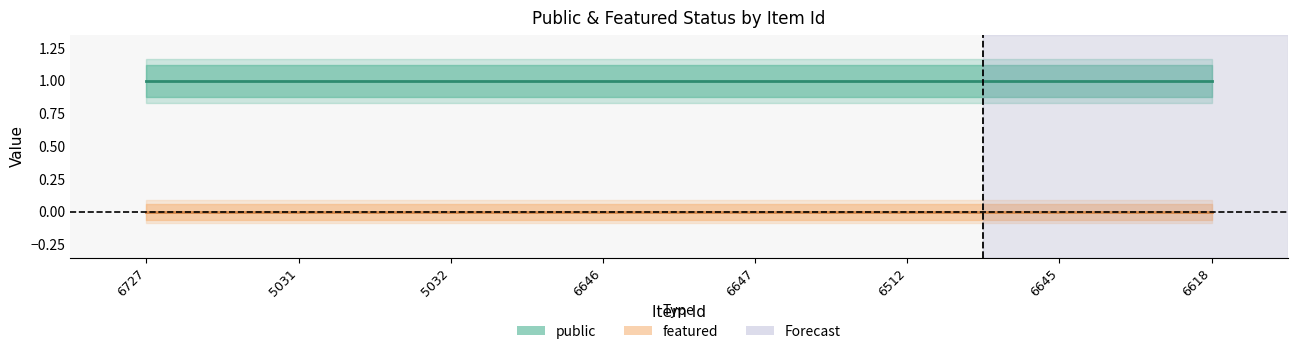

True or false: featured and public cross at least once.

False